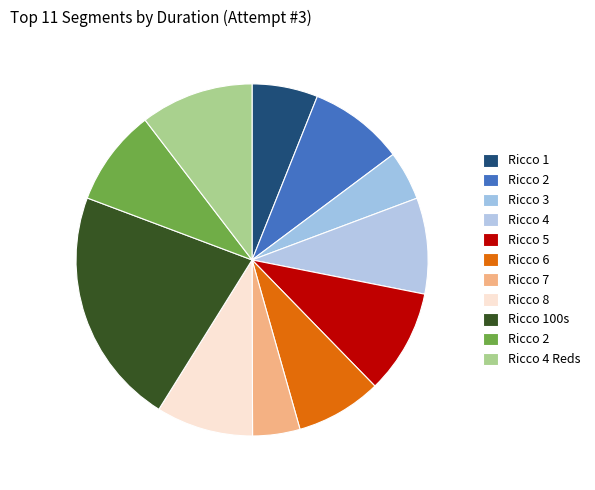

Count the number of slices in the pie.

11